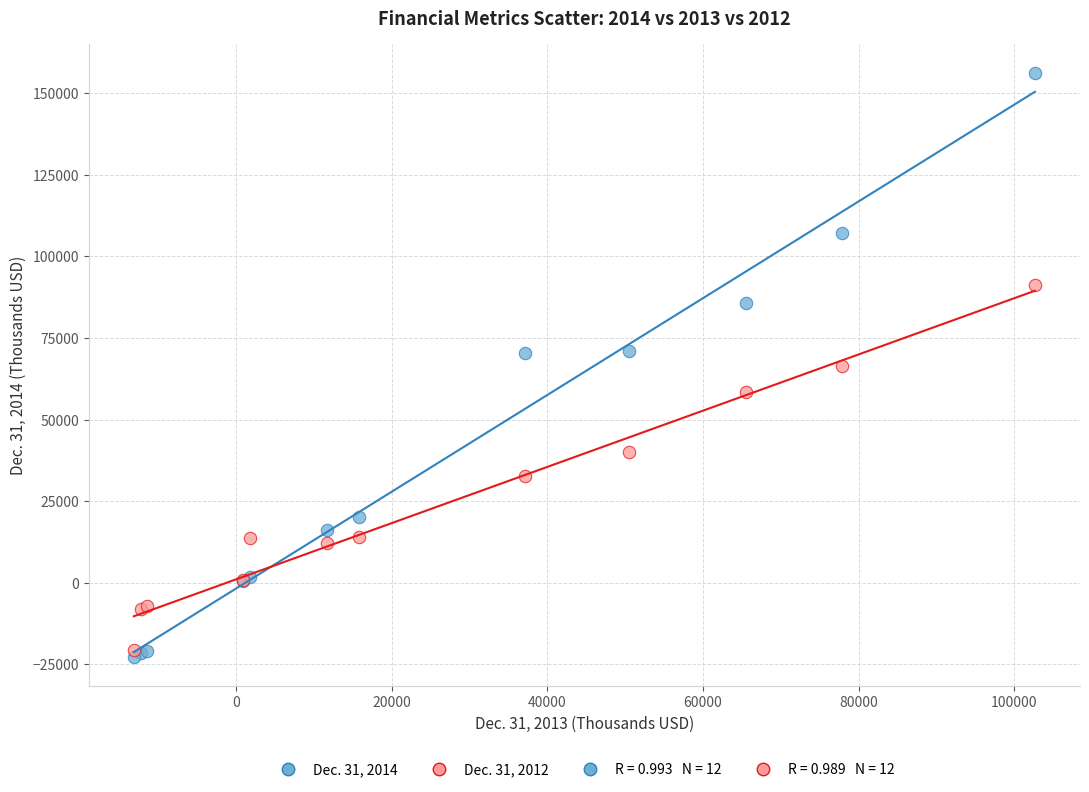

Which series reaches the maximum Y coordinate?

Dec. 31, 2014